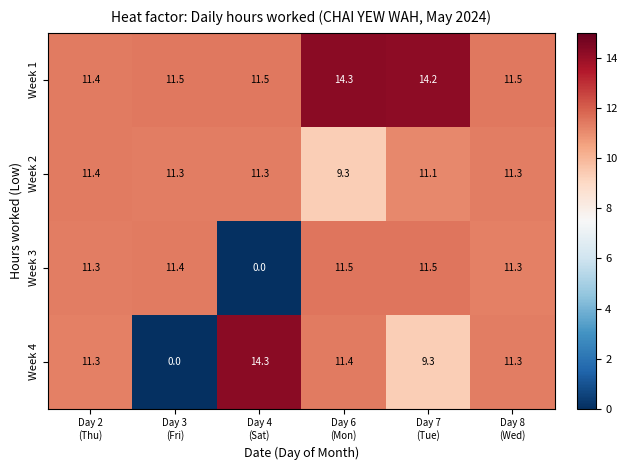

At Day 6
(Mon), list the series in order from smallest to largest.

Week 2, Week 4, Week 3, Week 1